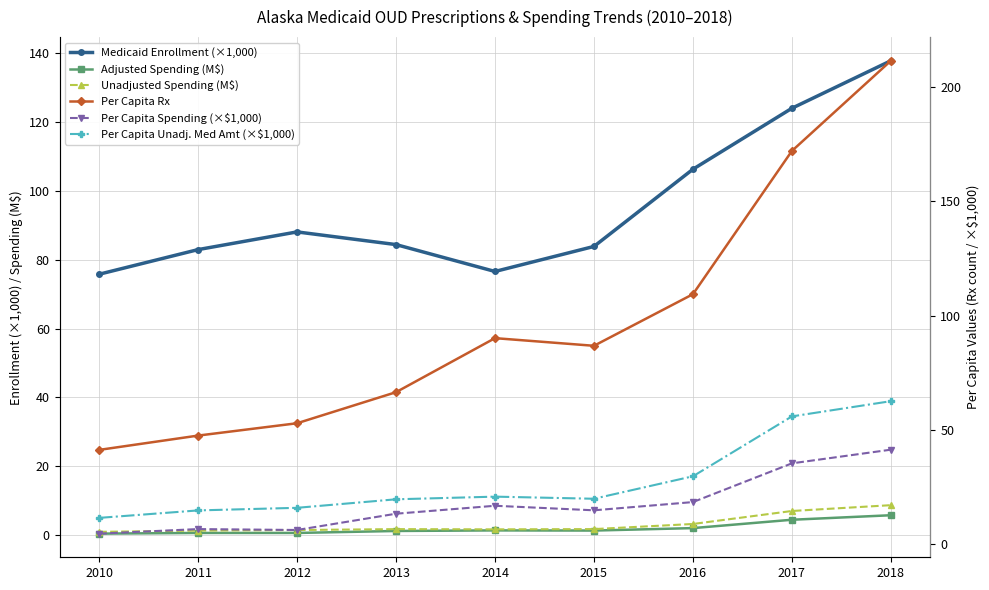

Which series has the largest total across all categories?

Per Capita Rx